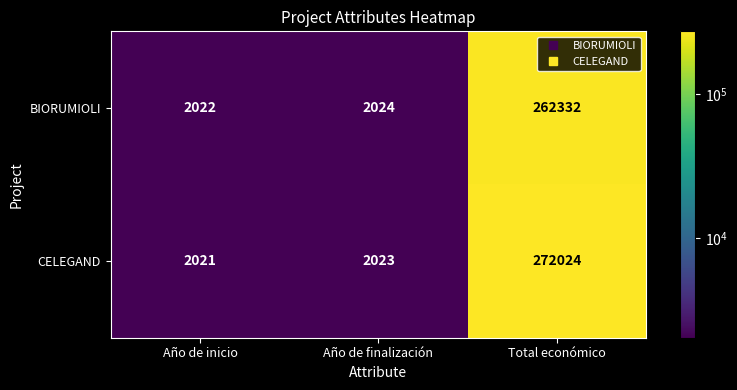

What is the approximate value of CELEGAND at Total económico?

272024